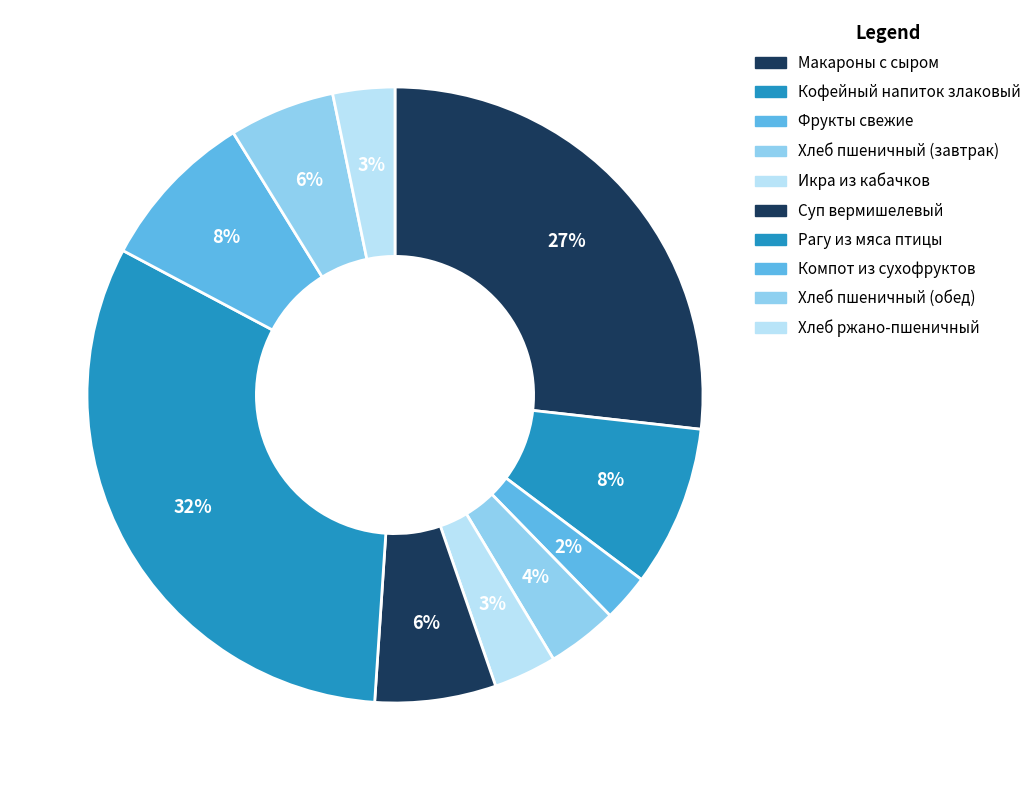

Which slice is the largest?

Рагу из мяса птицы (курица)